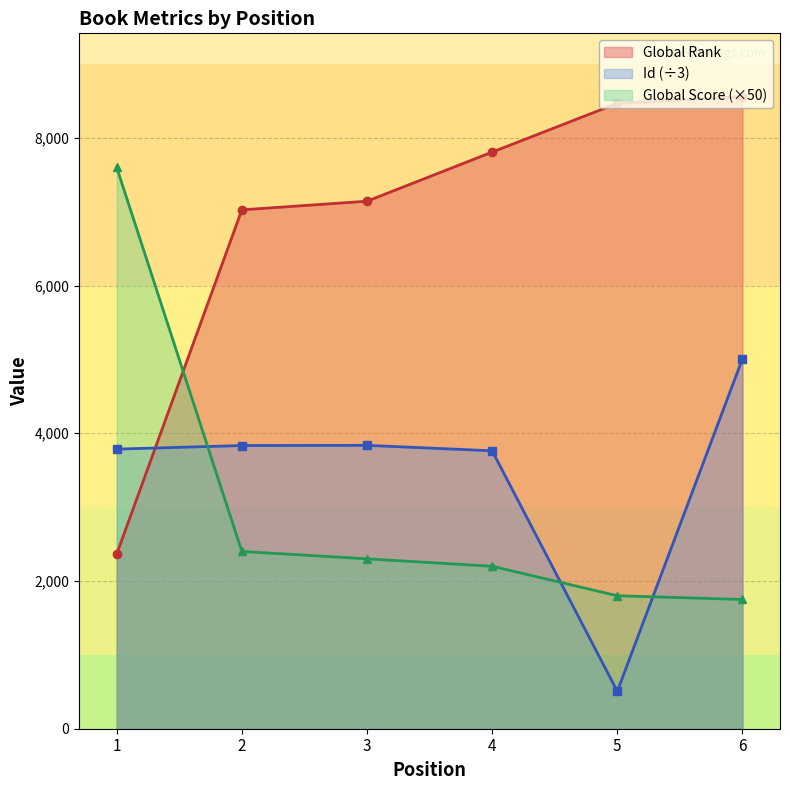

Where do Id and Global Rank first cross each other?

1 and 2